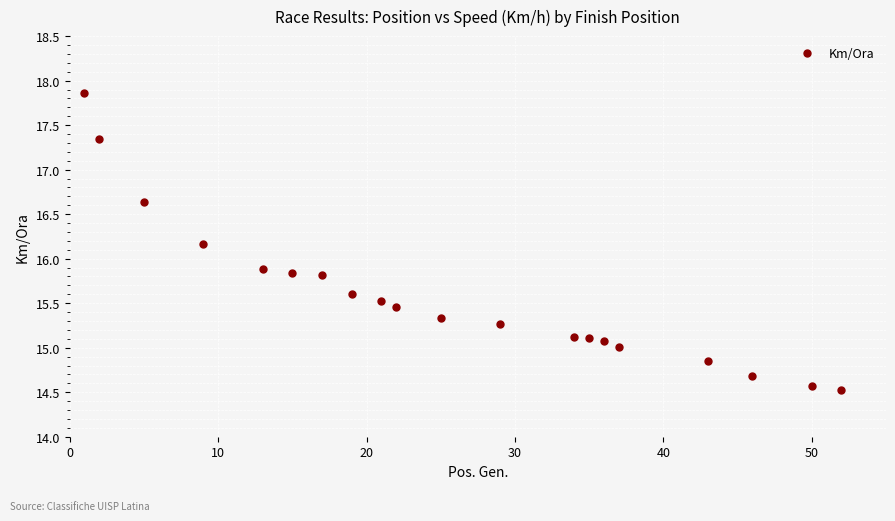

How many data points are less than 15?

4